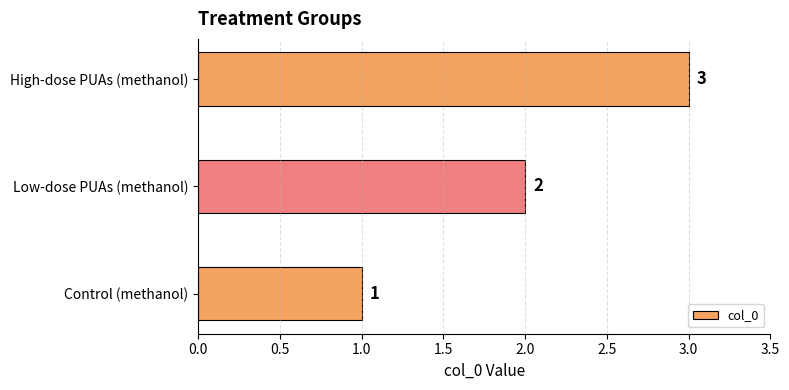

The value at Control (methanol) is 0. True or false?

False